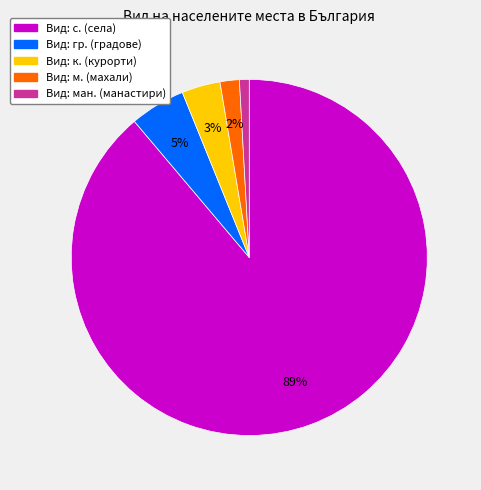

To the nearest percent, what is the average slice percentage?

20%